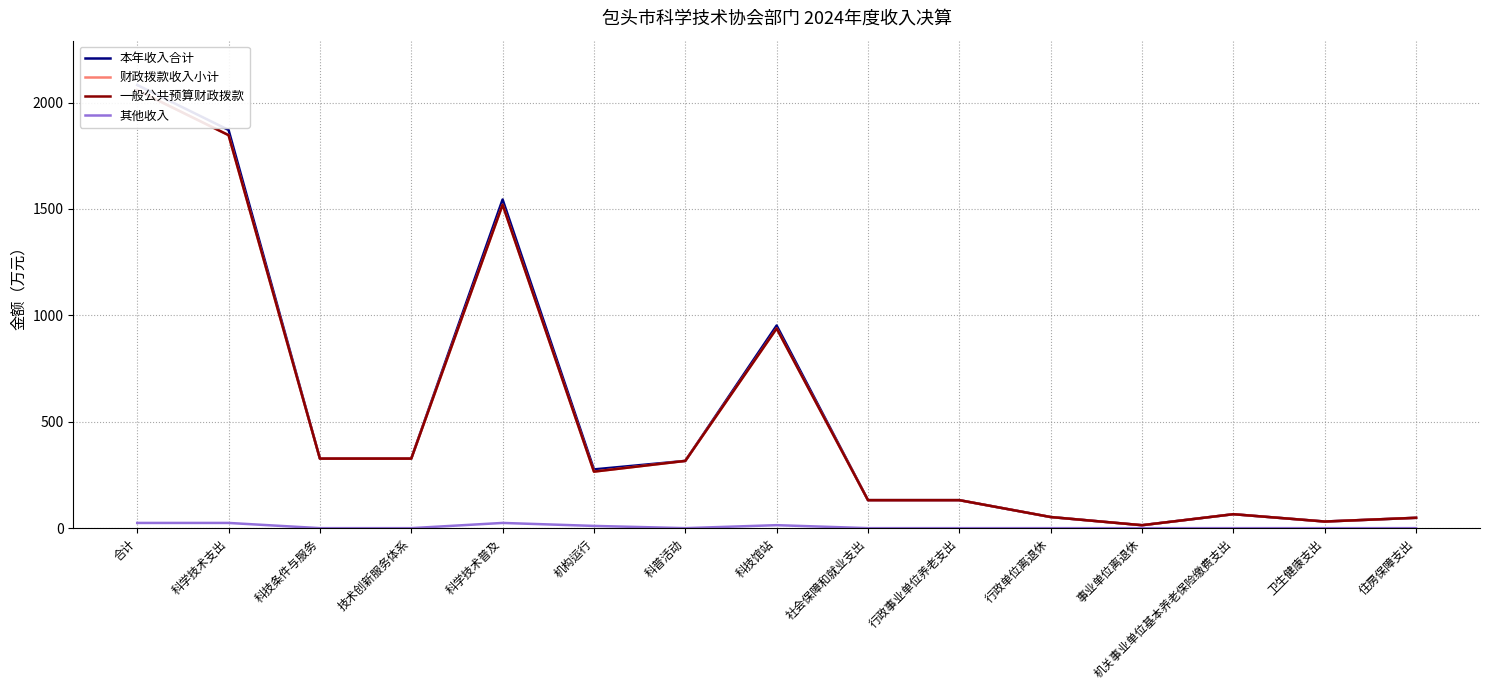

At which category is the sum across all series the highest?

合计